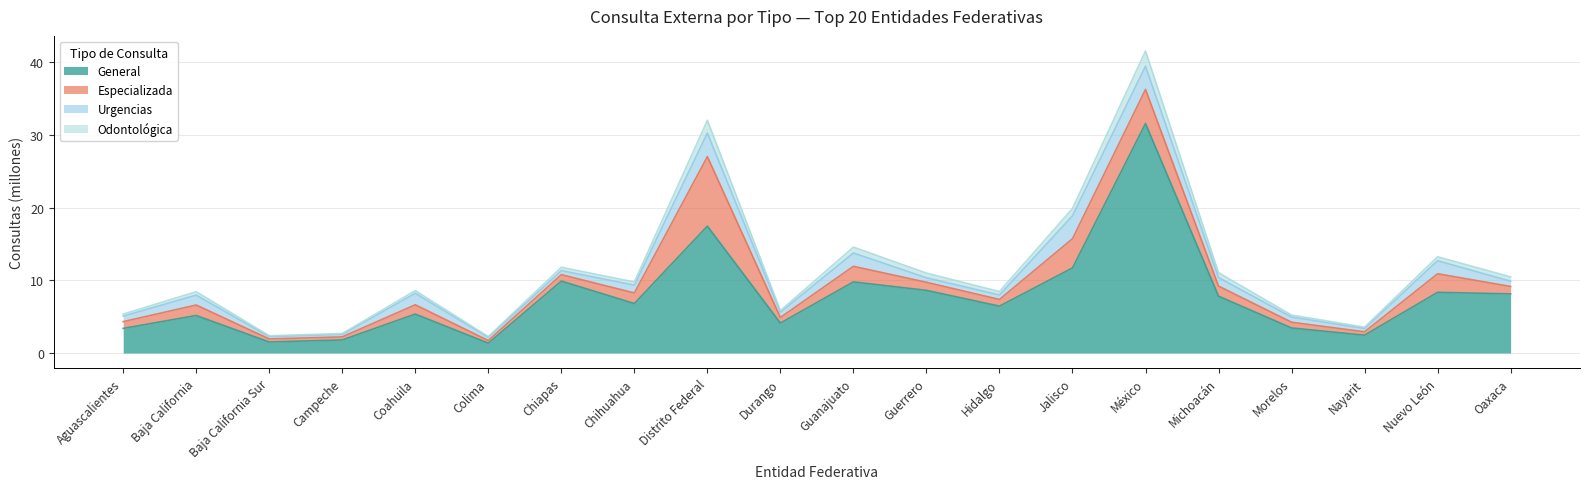

How many categories are shown in the chart?

20